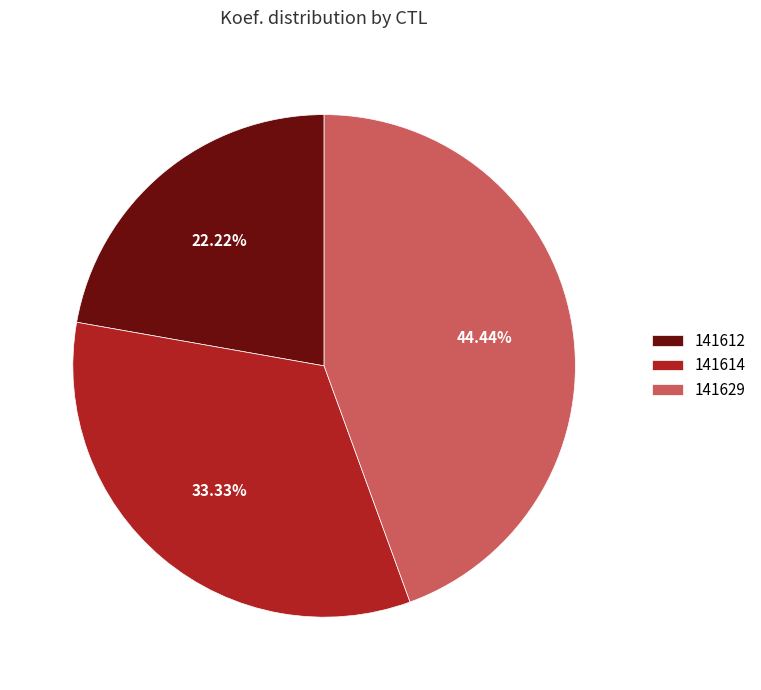

Which category has the biggest portion of the pie?

141629